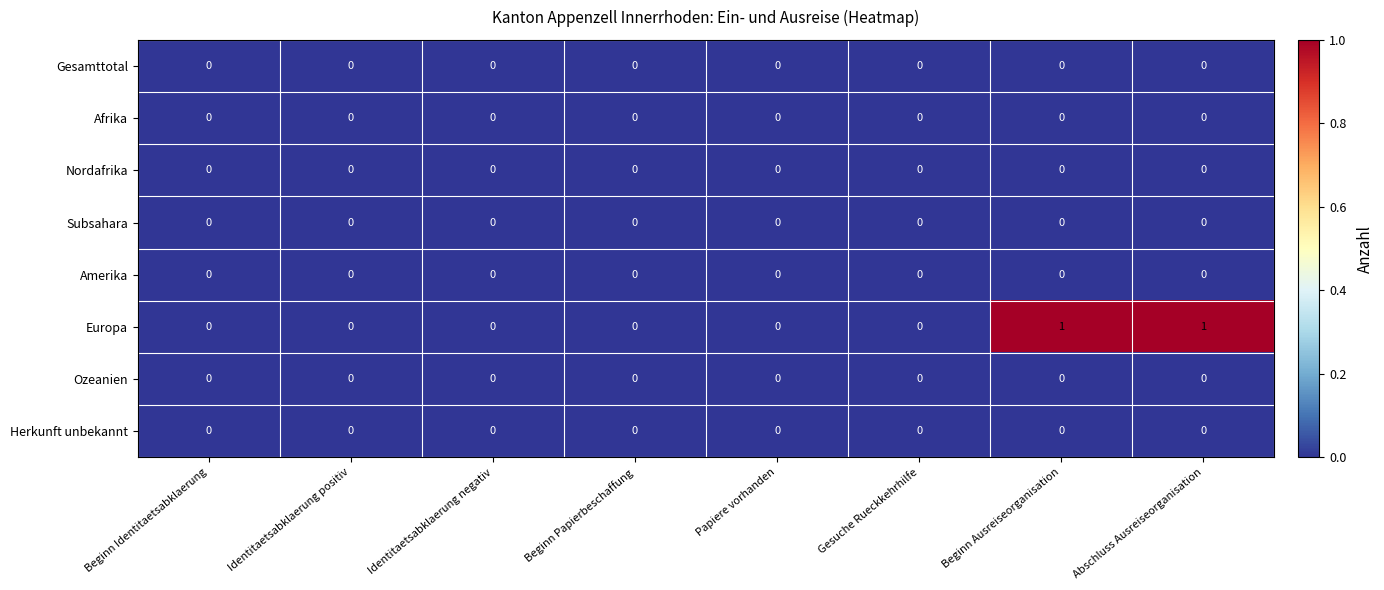

How many distinct data groups are displayed?

8